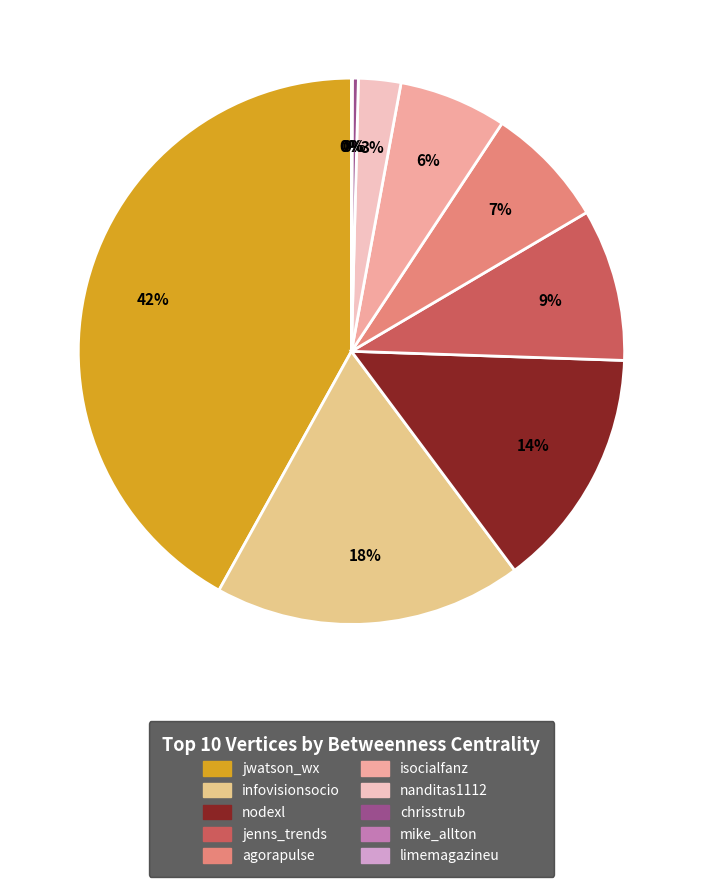

Approximately how many times larger is the value at jenns_trends compared to infovisionsocio?

0.5